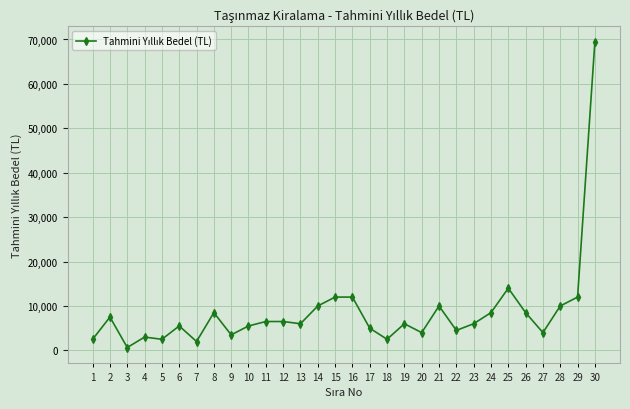

What is the smallest value displayed?

650